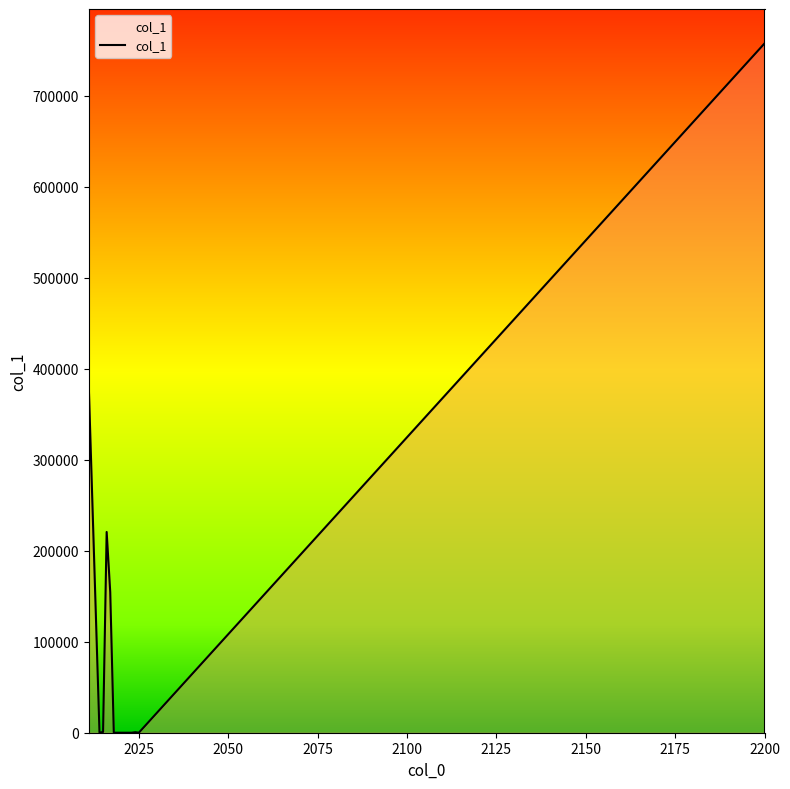

What is the sum of all values?

1514328